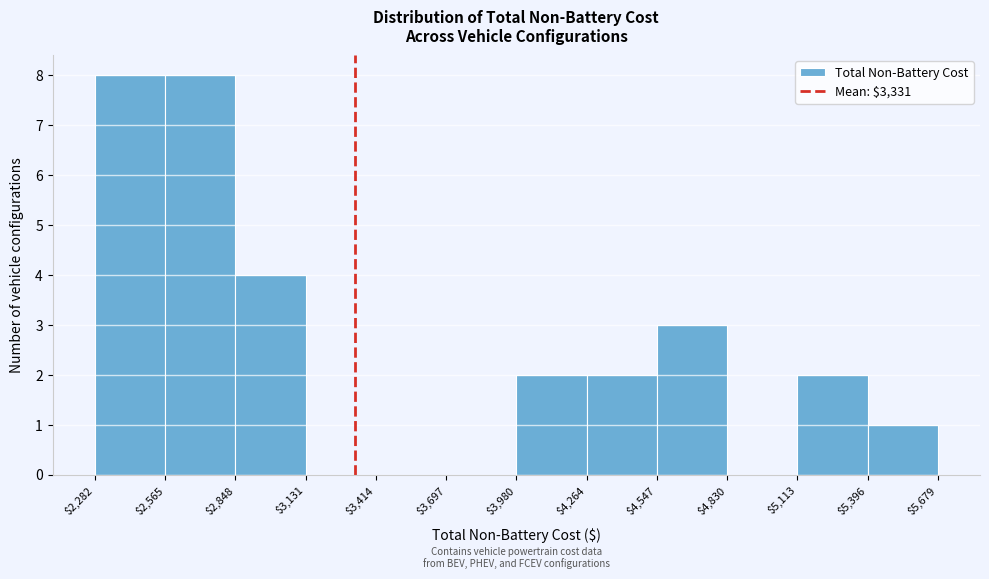

Reading left to right, list every bar in this chart as the range it spans on the x-axis followed by its height. The values are not printed on the chart, so give them approximately, as read against the axis.

$2,282 to $2,565: 8
$2,565 to $2,848: 8
$2,848 to $3,131: 4
$3,131 to $3,414: 0
$3,414 to $3,697: 0
$3,697 to $3,980: 0
$3,980 to $4,264: 2
$4,264 to $4,547: 2
$4,547 to $4,830: 3
$4,830 to $5,113: 0
$5,113 to $5,396: 2
$5,396 to $5,679: 1